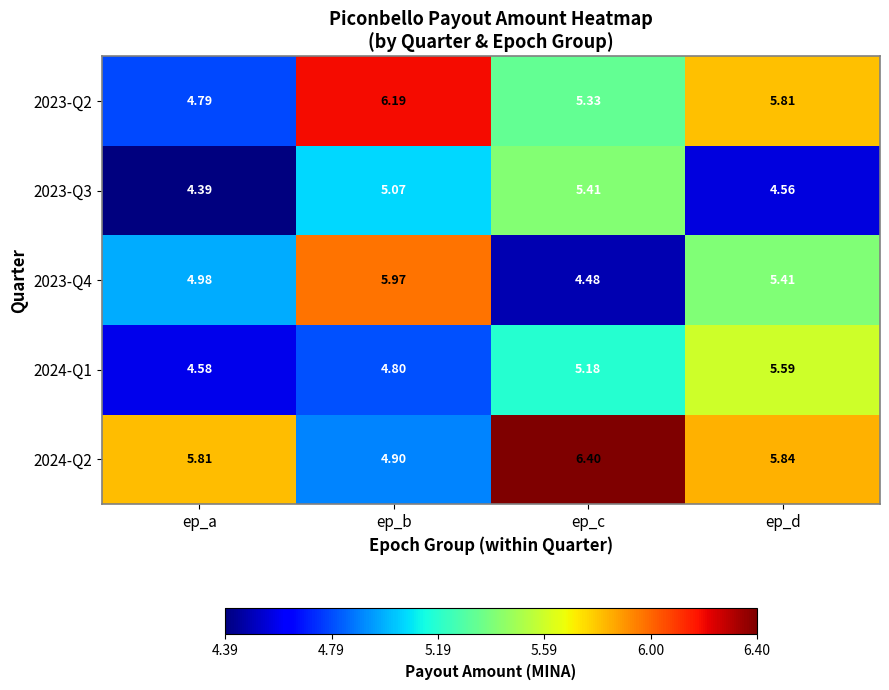

At which label does 2023-Q2 reach its minimum?

ep_a